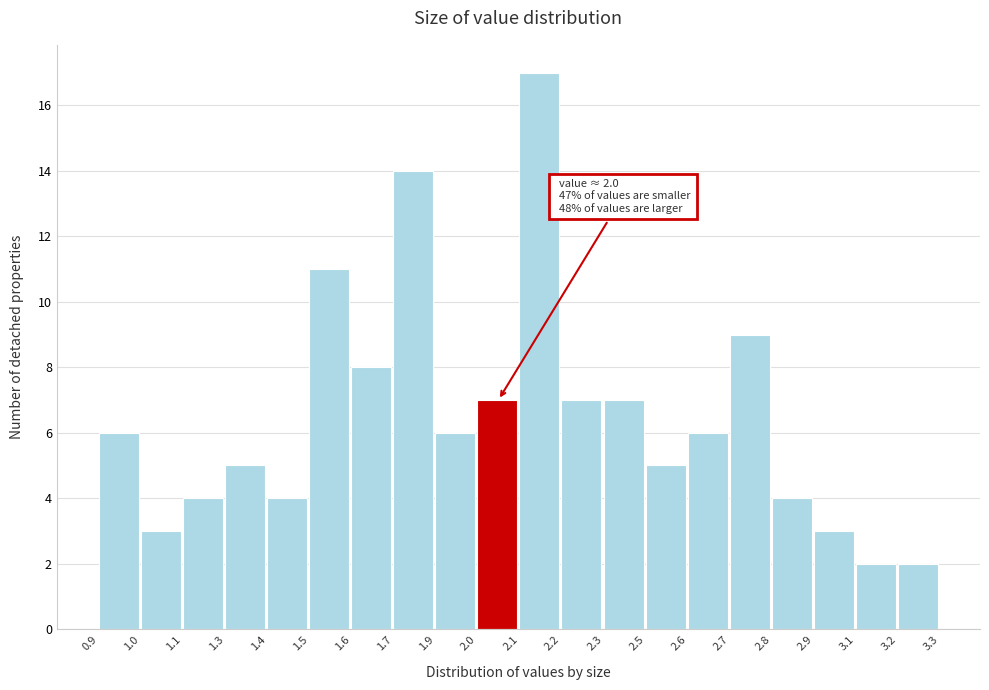

Reading left to right, list all the values displayed in this chart.

0.9=6	1.0=3	1.1=4	1.3=5	1.4=4	1.5=11	1.6=8	1.7=14	1.9=6	2.0=7	2.1=17	2.2=7	2.3=7	2.5=5	2.6=6	2.7=9	2.8=4	2.9=3	3.1=2	3.2=2